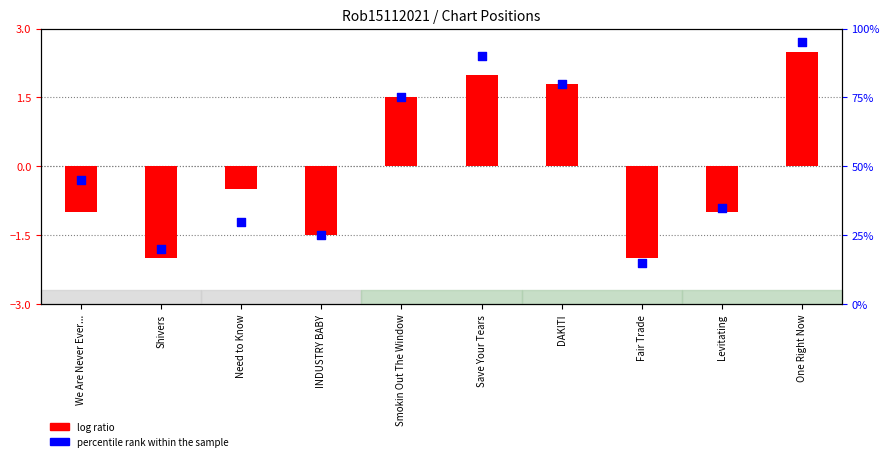

Which series contains the lowest Y value?

log ratio